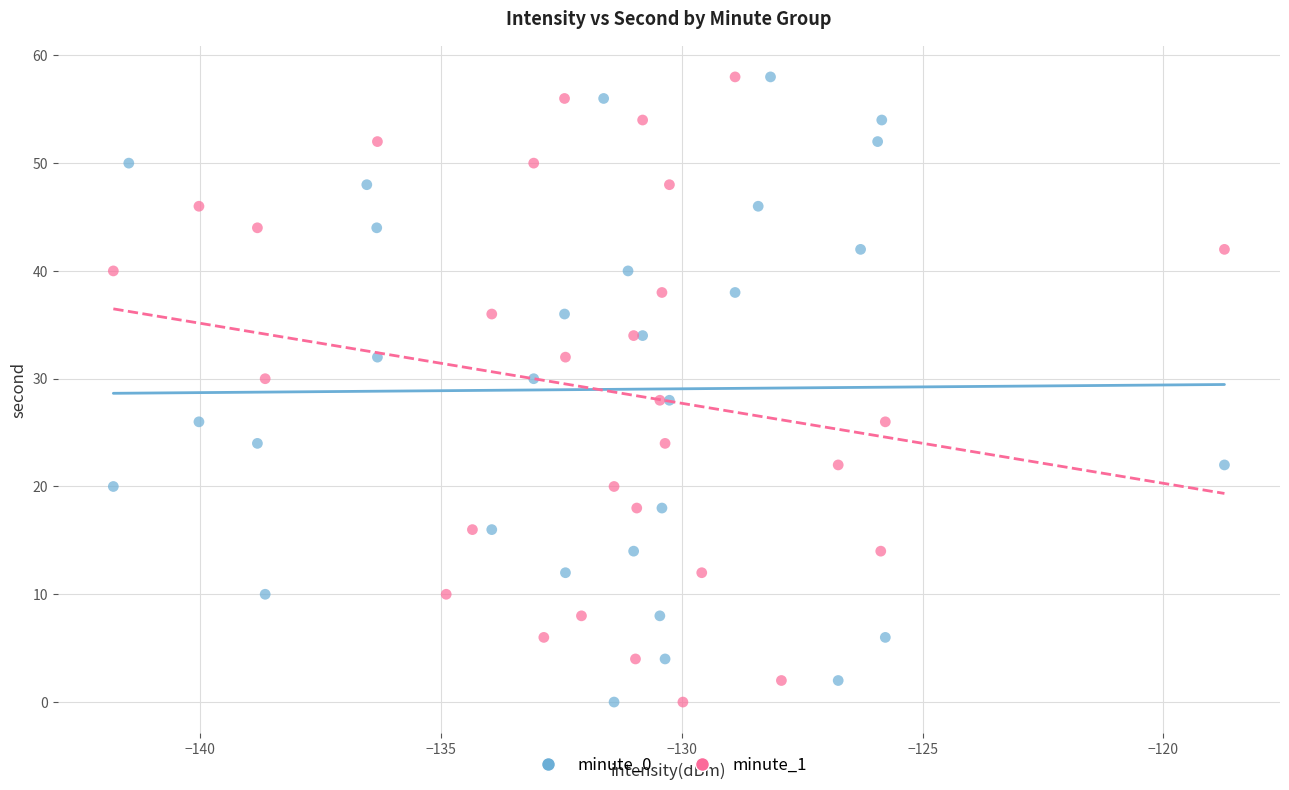

What are all the series names shown in the legend?

minute_0, minute_1